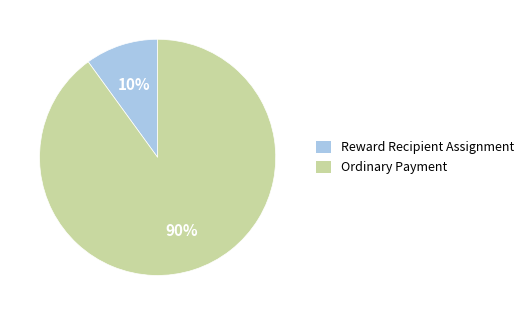

What is the largest slice in the pie chart?

Ordinary Payment